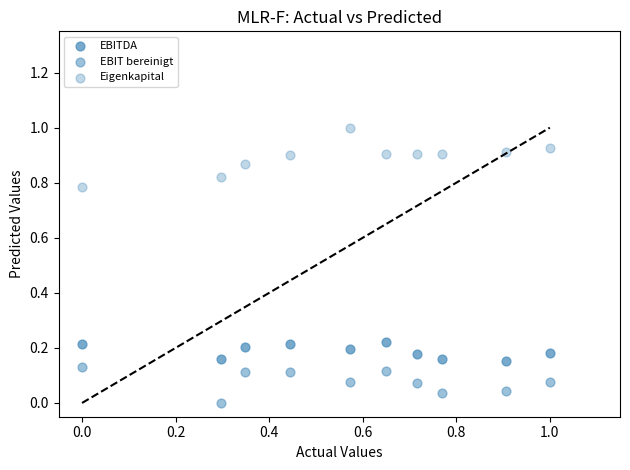

Count the number of points in this scatter plot.

30